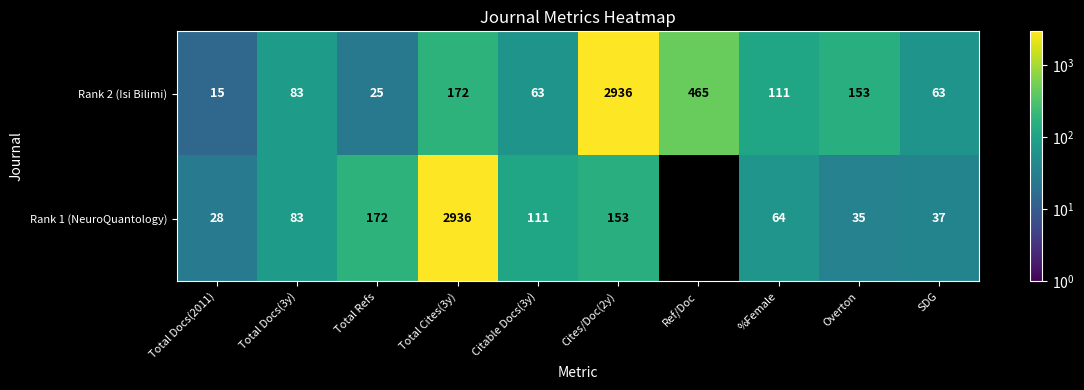

At which category is the sum across all series the highest?

Total Cites(3y)